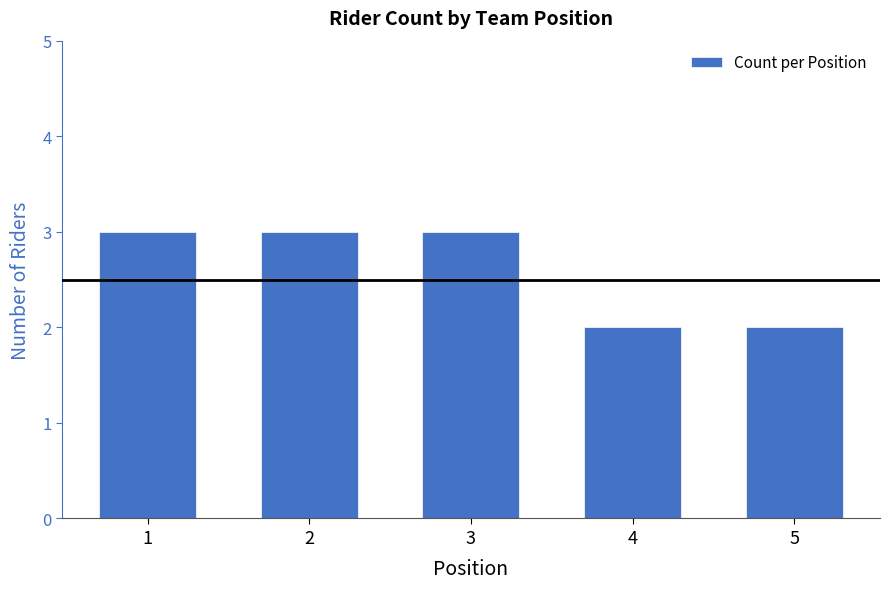

What is the maximum value shown in the chart?

3